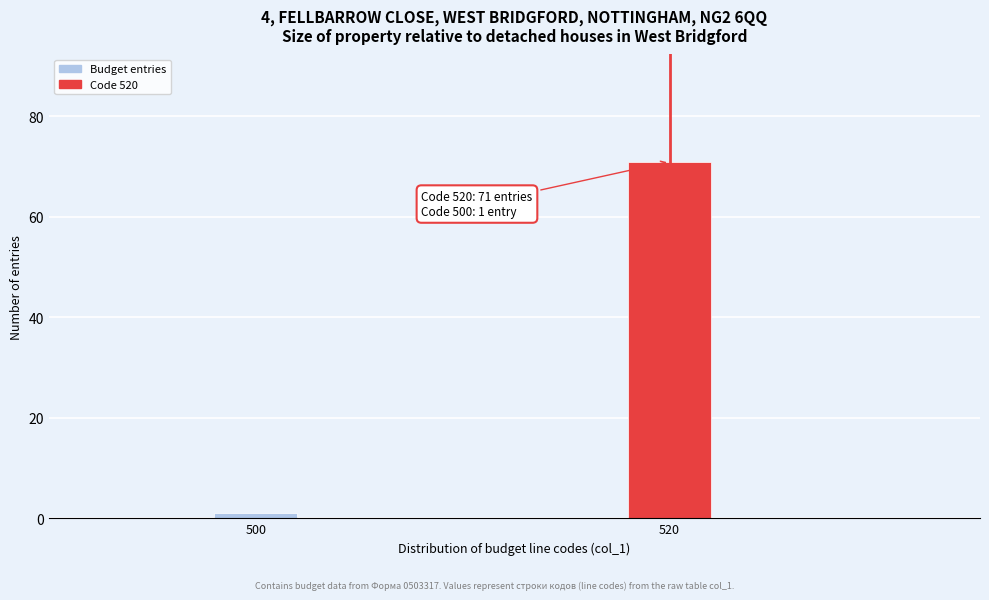

Reading left to right, transcribe all the data shown in this chart.

500=1	520=71